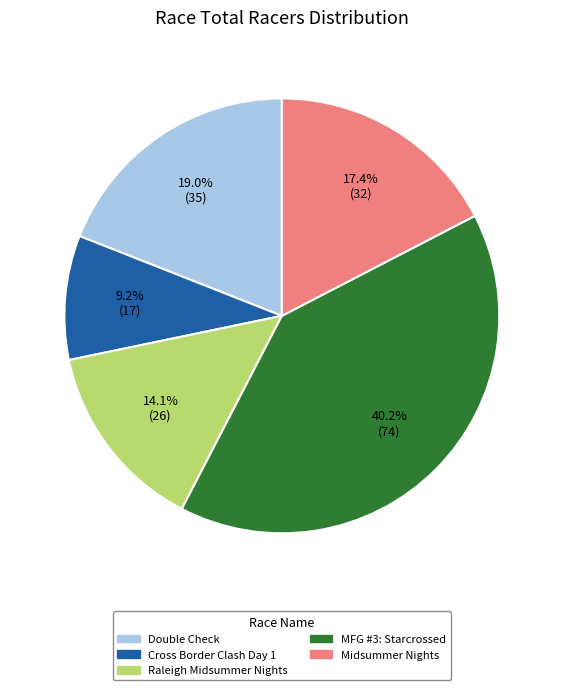

Which slice is the smallest?

Cross Border Clash Day 1